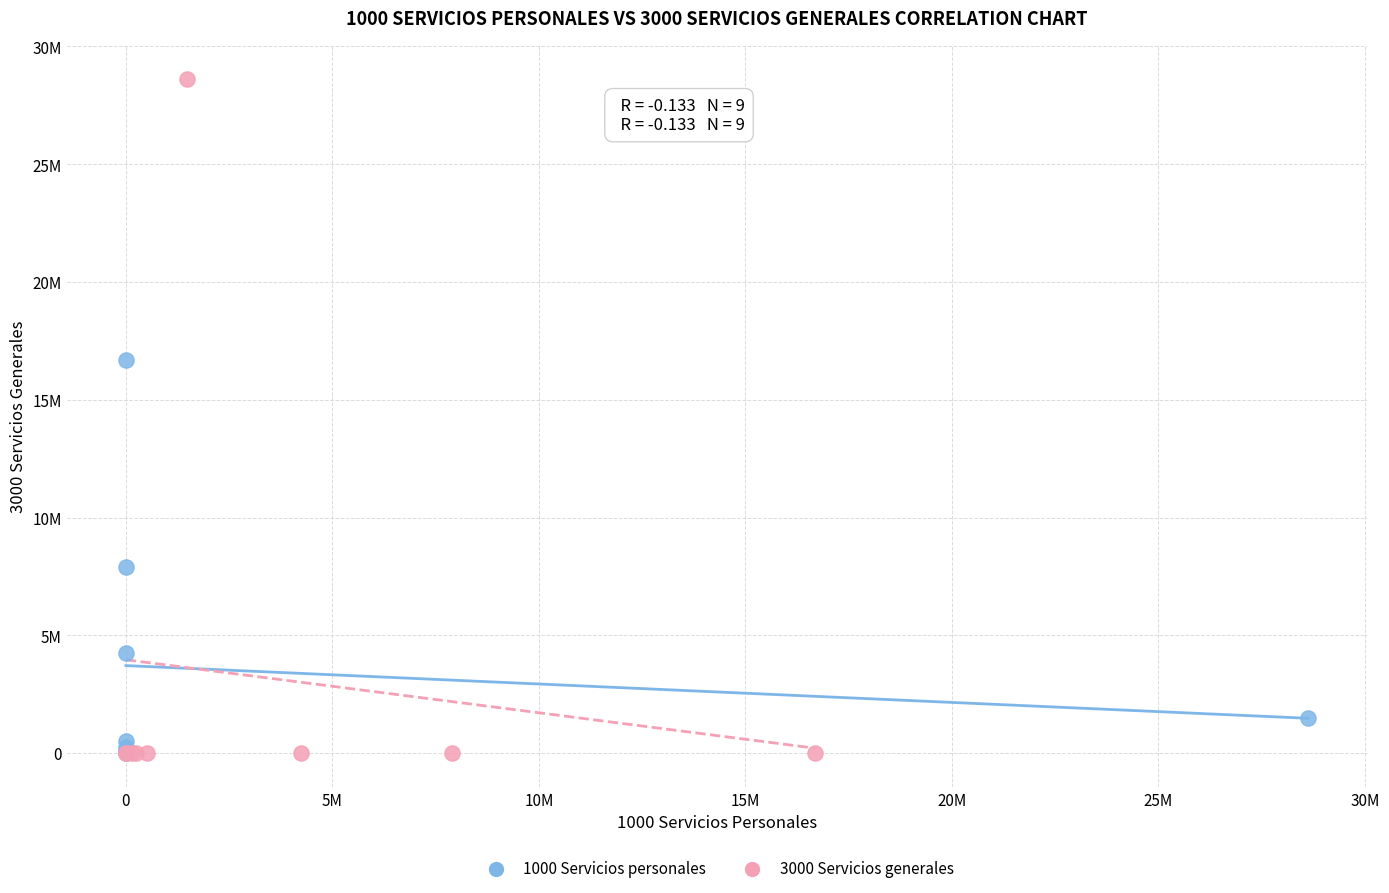

Which series has the largest Y range (max minus min)?

3000 Servicios generales